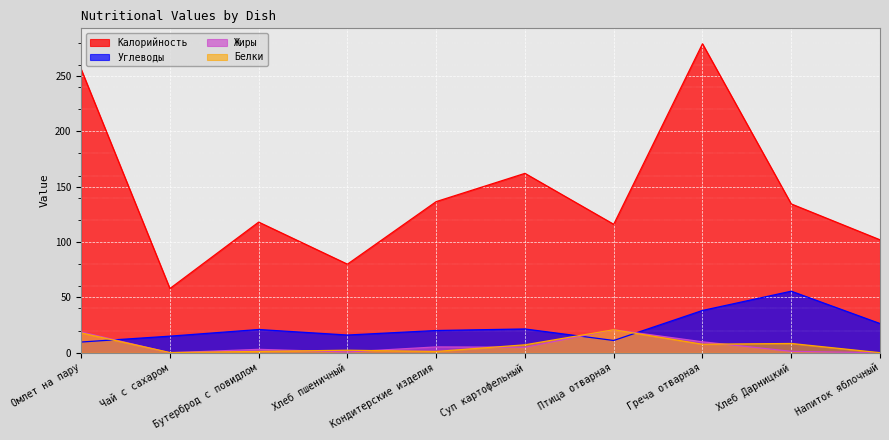

Where is the first local minimum for Калорийность?

Чай с сахаром